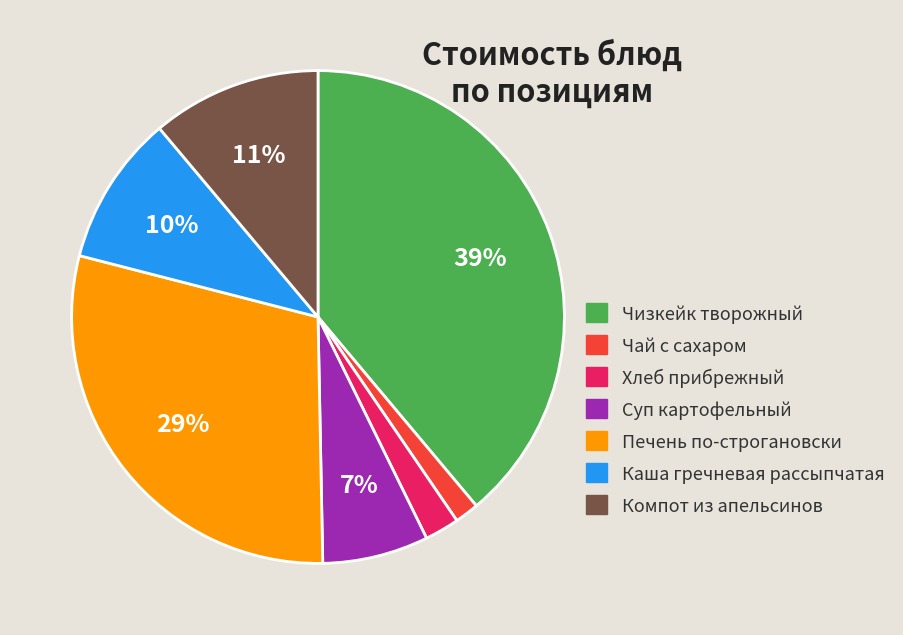

Which category has the biggest portion of the pie?

Чизкейк творожный